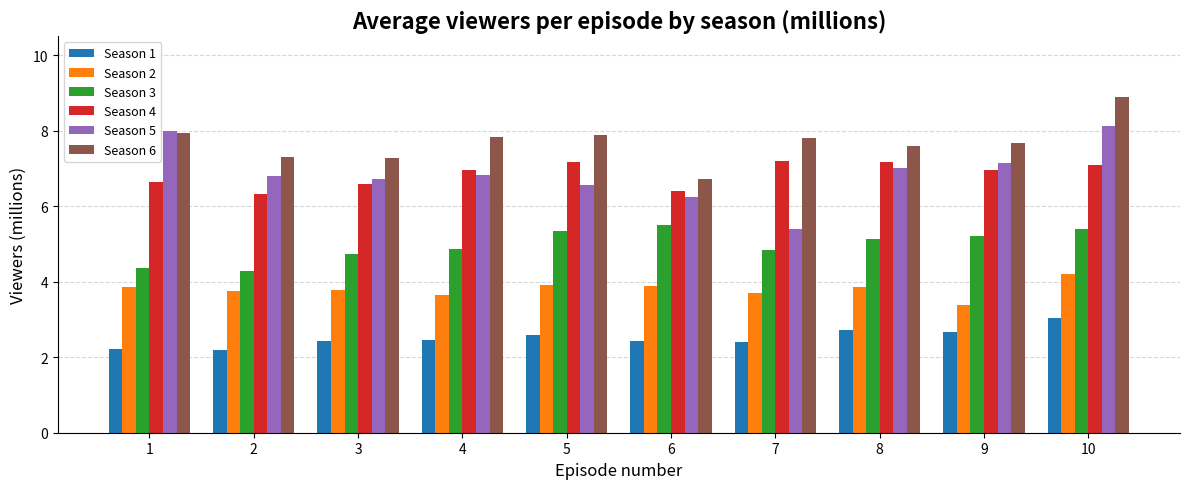

At which category is the sum across all series the highest?

10